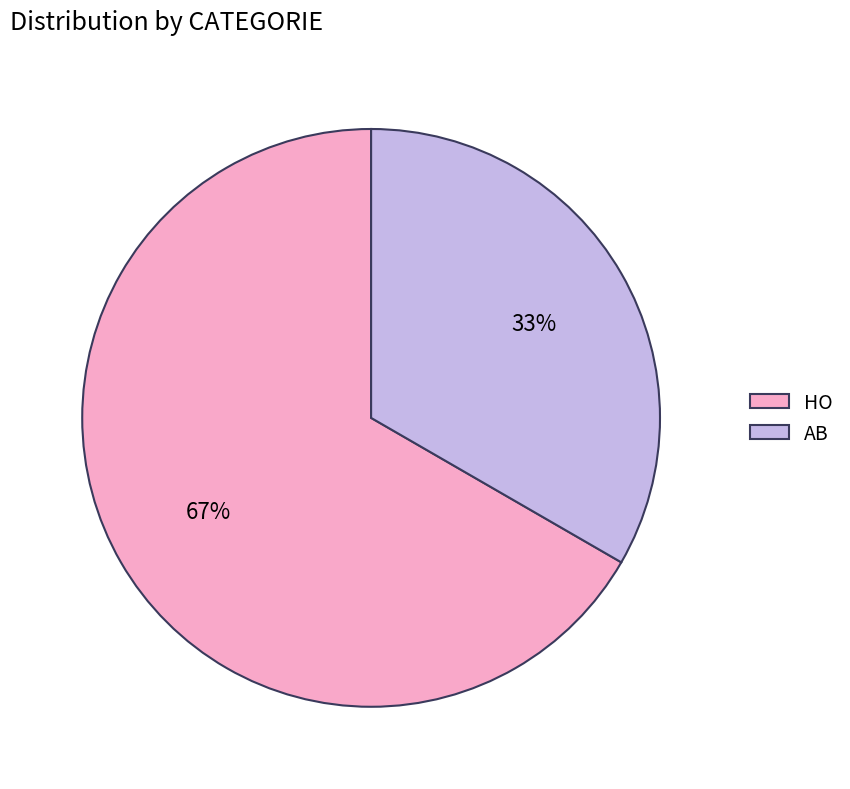

The HO slice represents 67% of the pie. True or false?

True